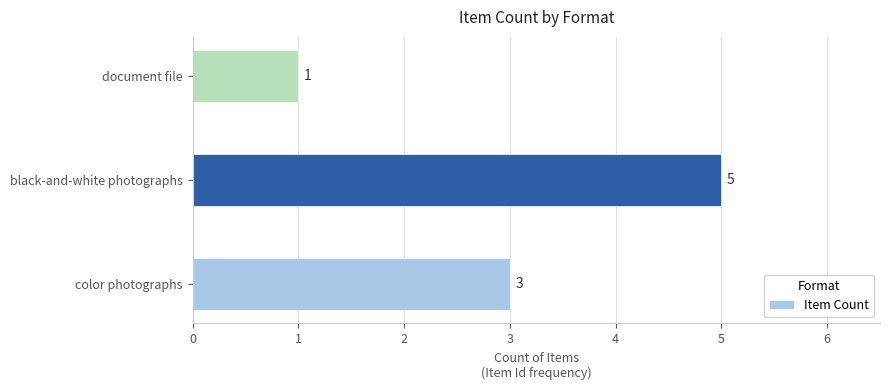

How many values are below 3?

1